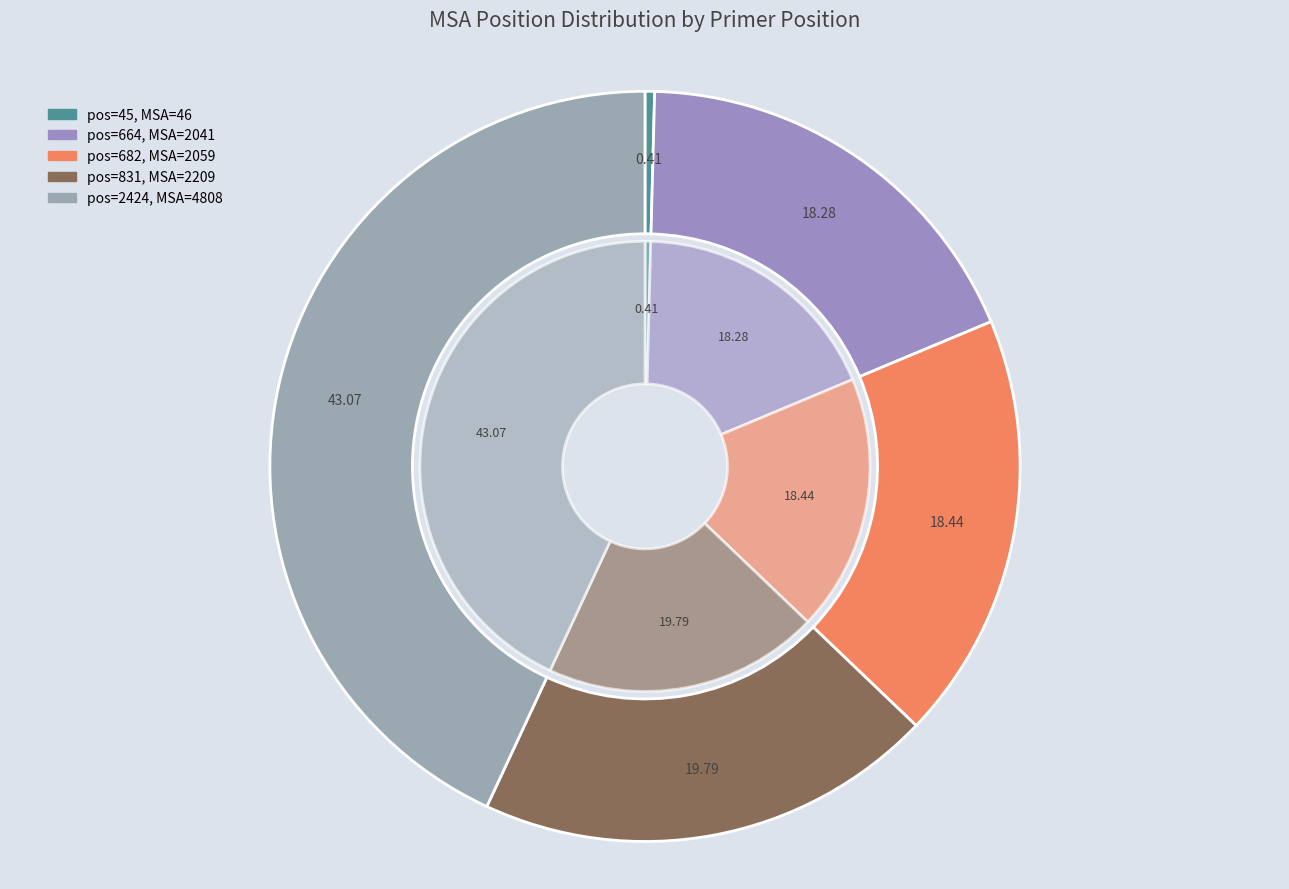

To the nearest percent, what is the difference between the largest and smallest slice percentages?

43%